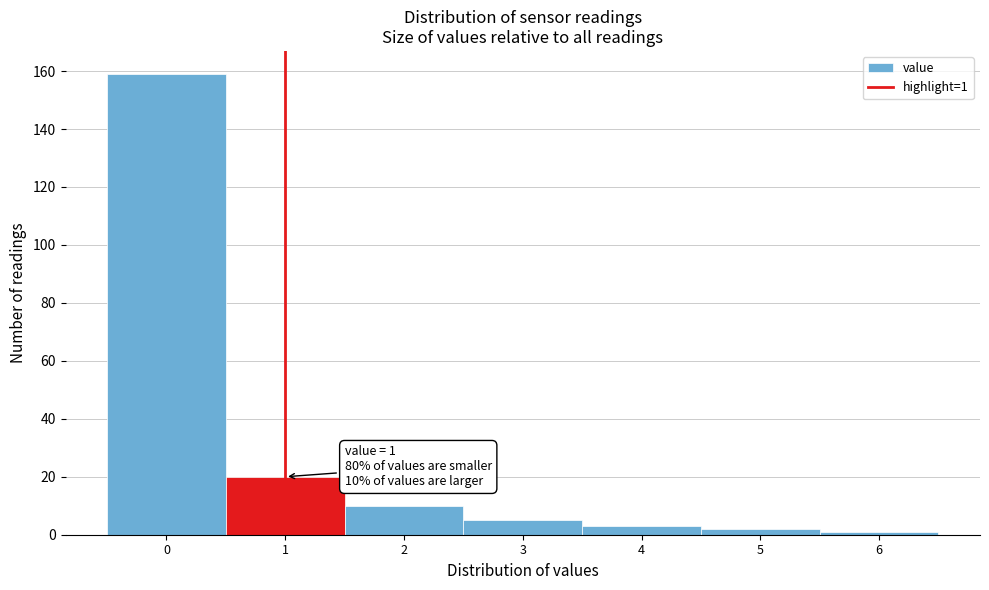

Over which range of the x-axis is the bar tallest?

-0.5 to 0.5